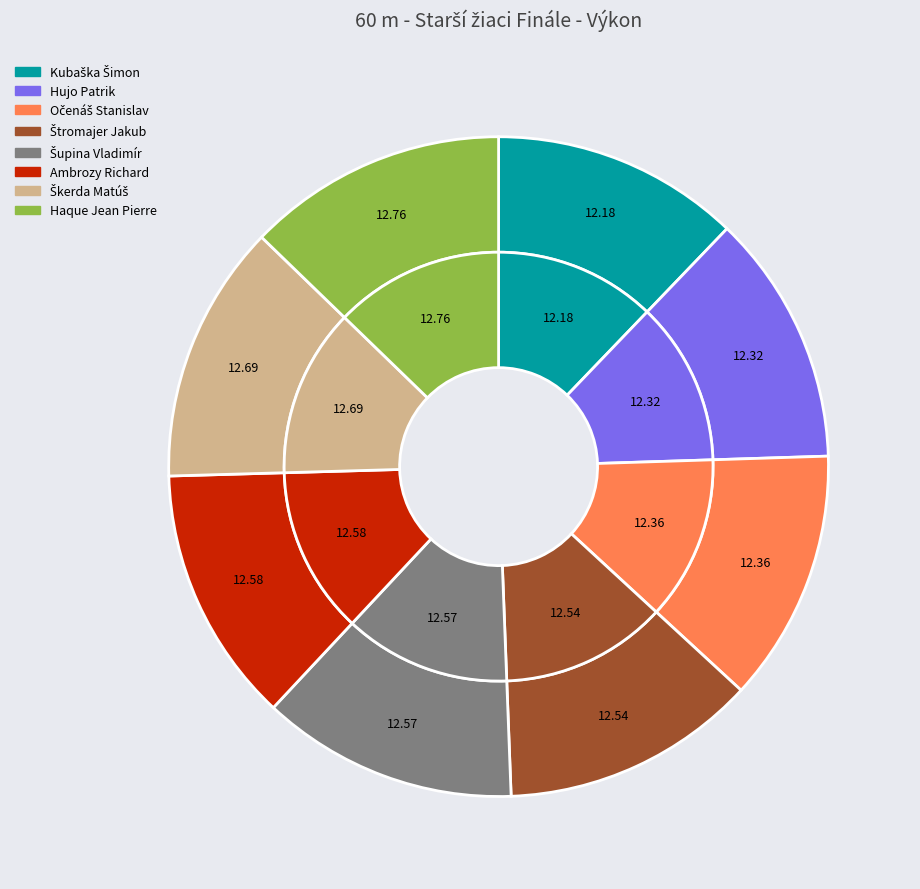

Which has a higher value, Hujo Patrik or Škerda Matúš?

Škerda Matúš